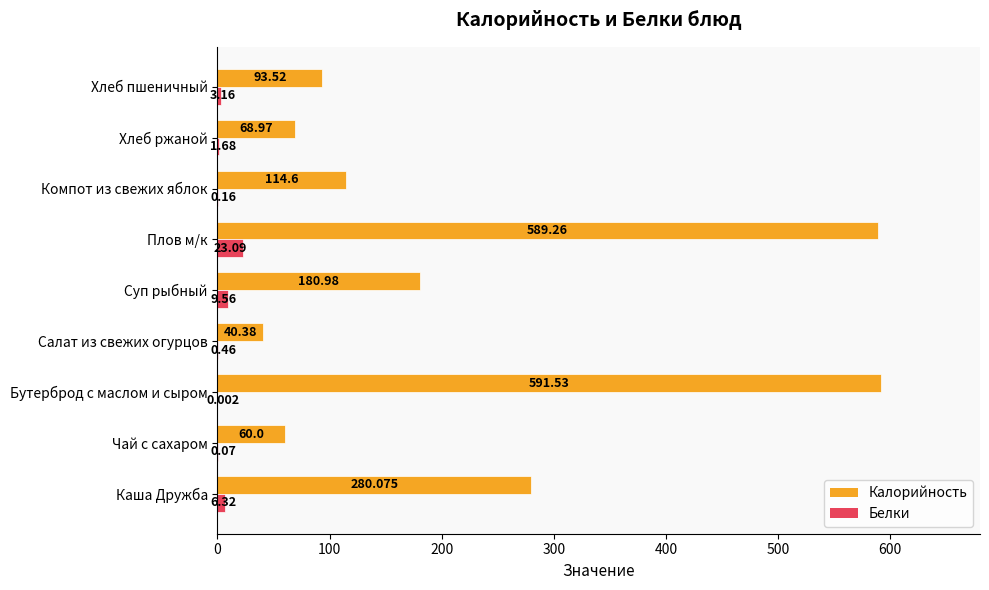

At which label does Белки reach its peak?

Плов м/к